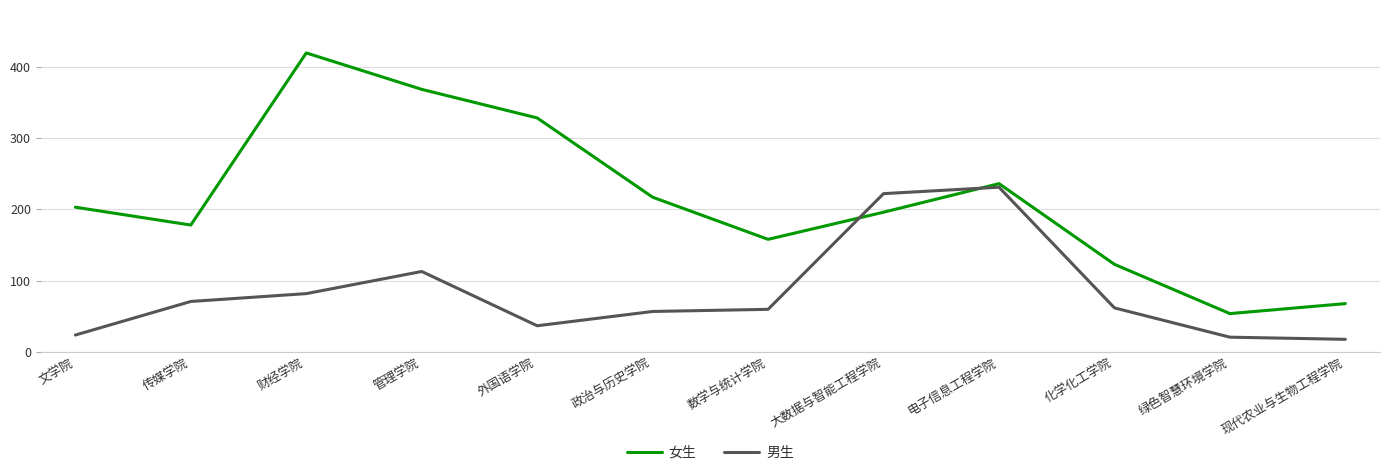

Between which two adjacent categories do 男生 and 女生 first intersect?

数学与统计学院 and 大数据与智能工程学院